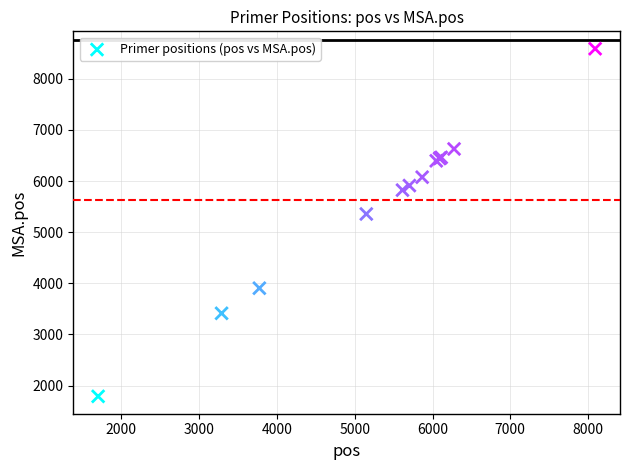

What Y value in the scatter plot is closest to 5189?

5356